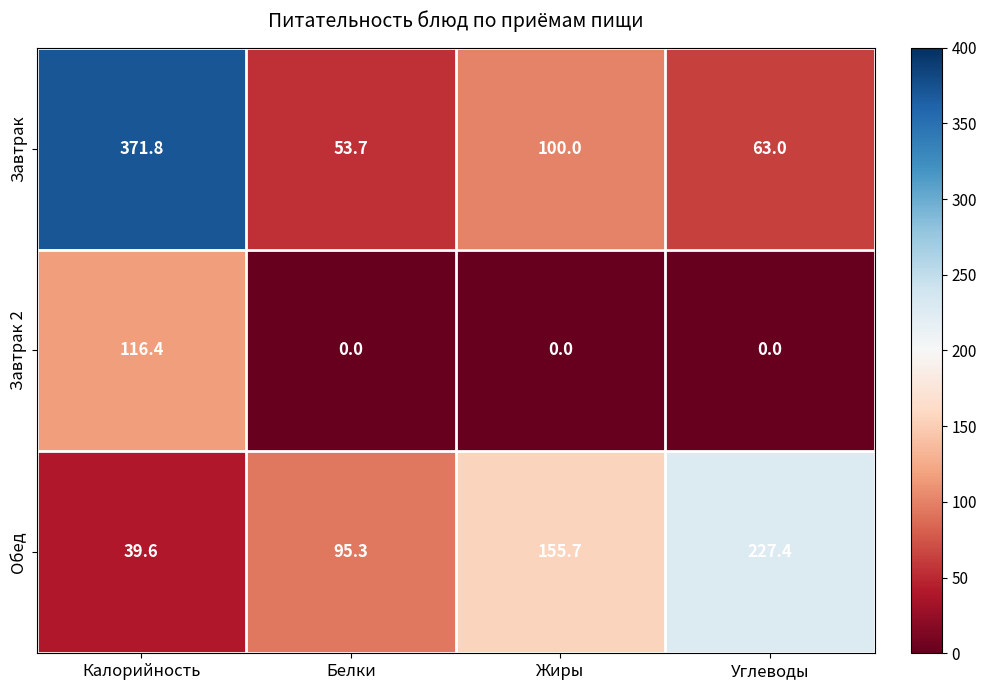

How many categories are shown in the chart?

4